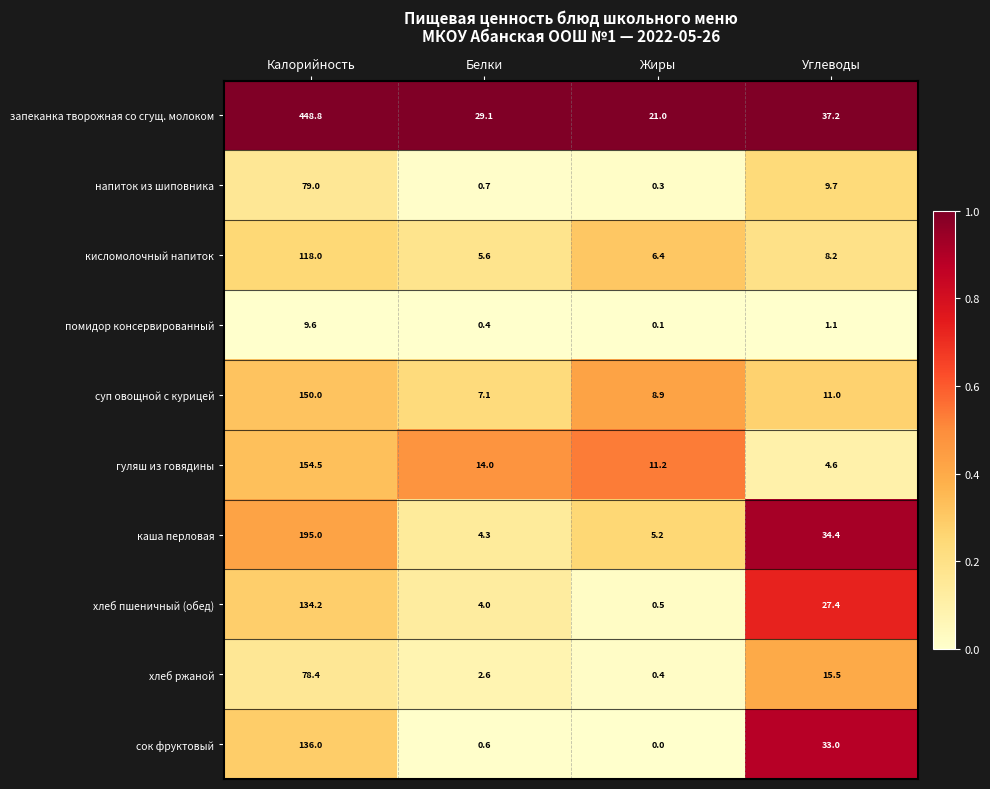

Which label corresponds to the smallest value in the chart?

Жиры